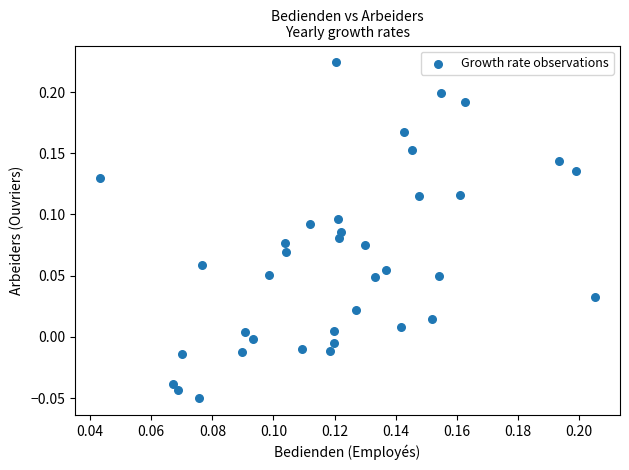

What is the range of Y values (max minus min)?

0.3